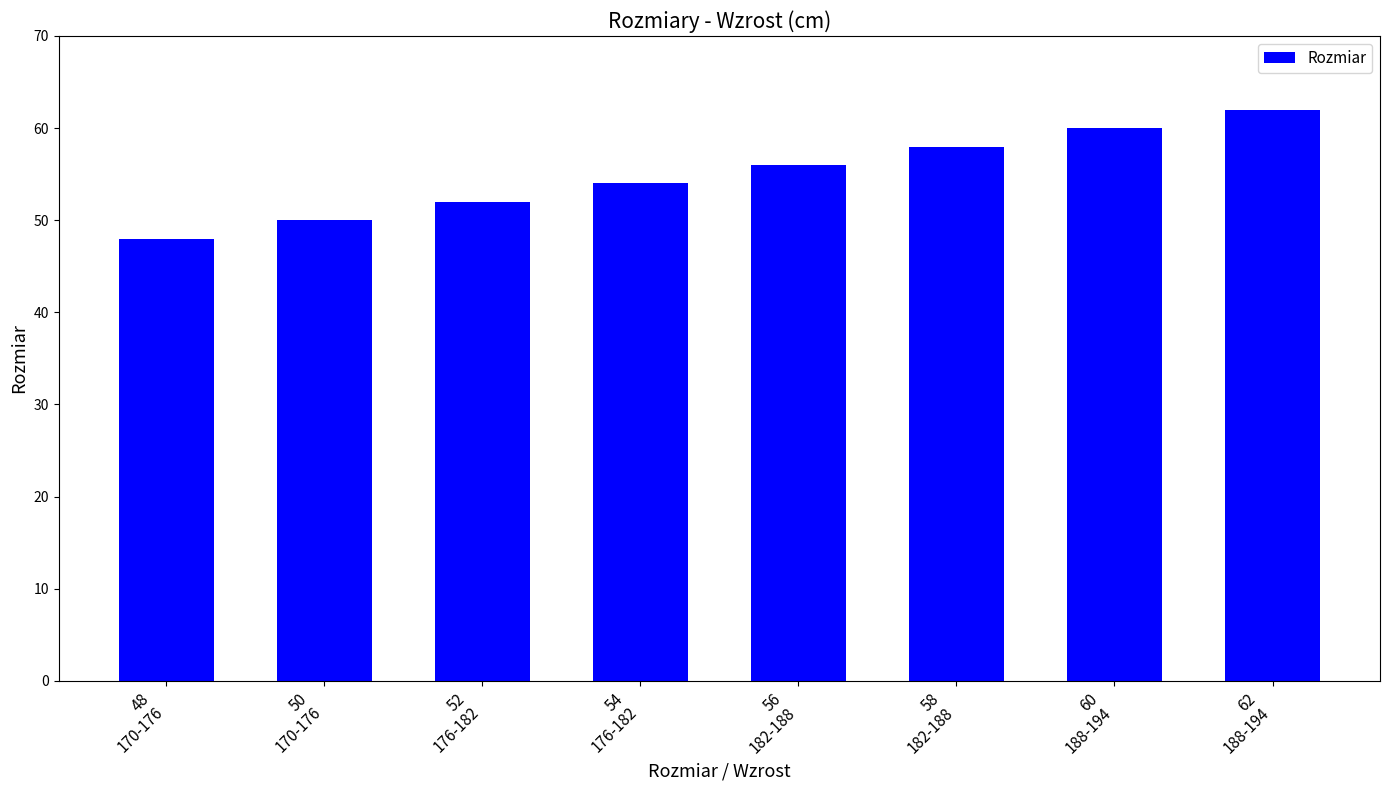

At which label is the value closest to 55?

54
176-182